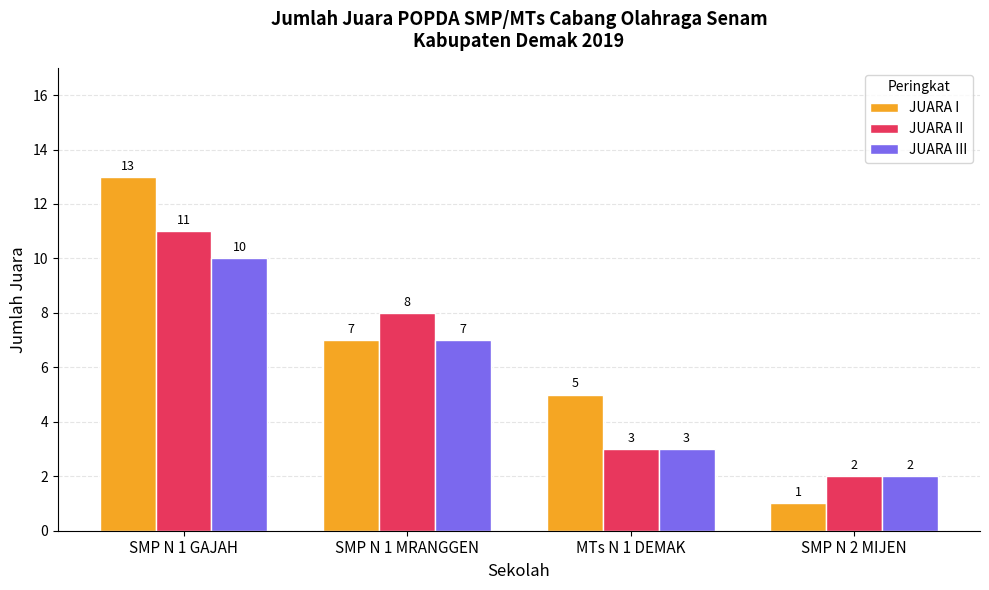

List the series in order of their peak value, lowest first.

JUARA III, JUARA II, JUARA I